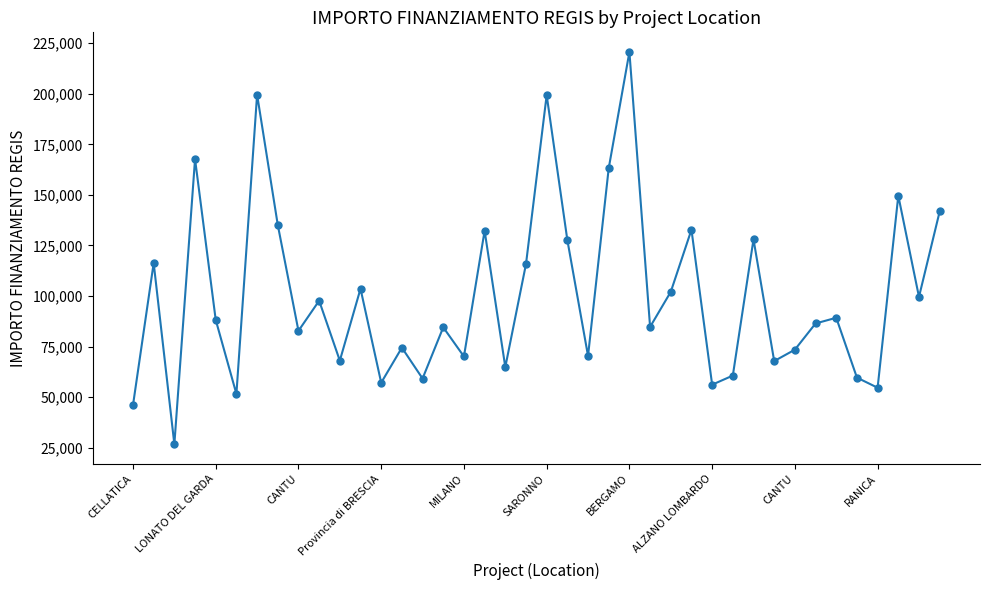

What is the value of the 16th point from the left?

84538.8